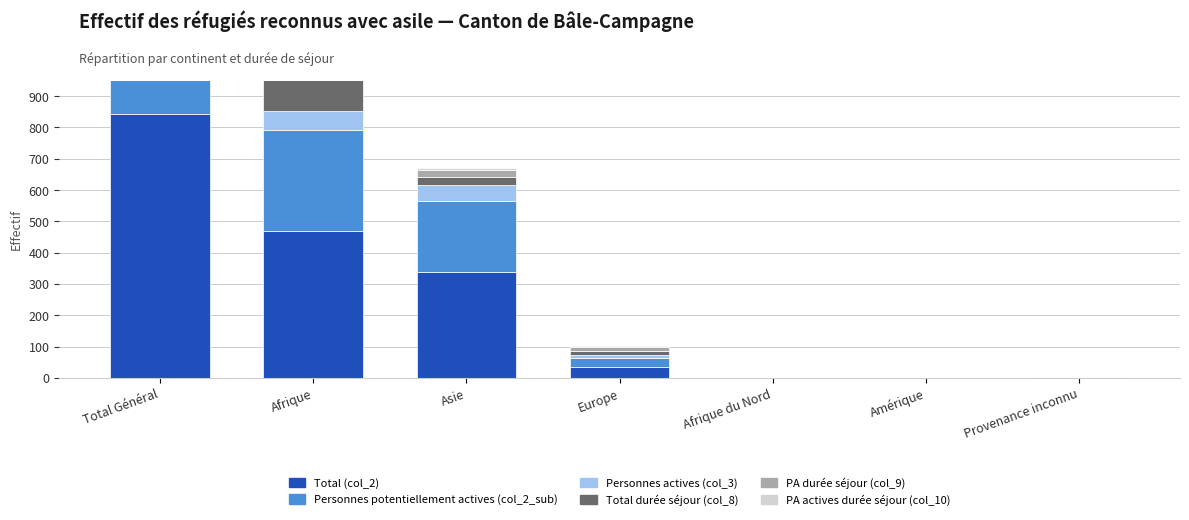

Reading left to right, what are all the values shown in this chart?

Total (col_2): Total Général=843	Afrique=468	Asie=337	Europe=36	Afrique du Nord=0	Amérique=0	Provenance inconnu=2
Personnes potentiellement actives (col_2_sub): Total Général=582	Afrique=324	Asie=228	Europe=28	Afrique du Nord=0	Amérique=0	Provenance inconnu=2
Personnes actives (col_3): Total Général=121	Afrique=62	Asie=51	Europe=8	Afrique du Nord=0	Amérique=0	Provenance inconnu=0
Total durée séjour (col_8): Total Général=160	Afrique=120	Asie=25	Europe=15	Afrique du Nord=0	Amérique=0	Provenance inconnu=0
PA durée séjour (col_9): Total Général=123	Afrique=87	Asie=23	Europe=13	Afrique du Nord=0	Amérique=0	Provenance inconnu=0
PA actives durée séjour (col_10): Total Général=32	Afrique=24	Asie=6	Europe=2	Afrique du Nord=0	Amérique=0	Provenance inconnu=0